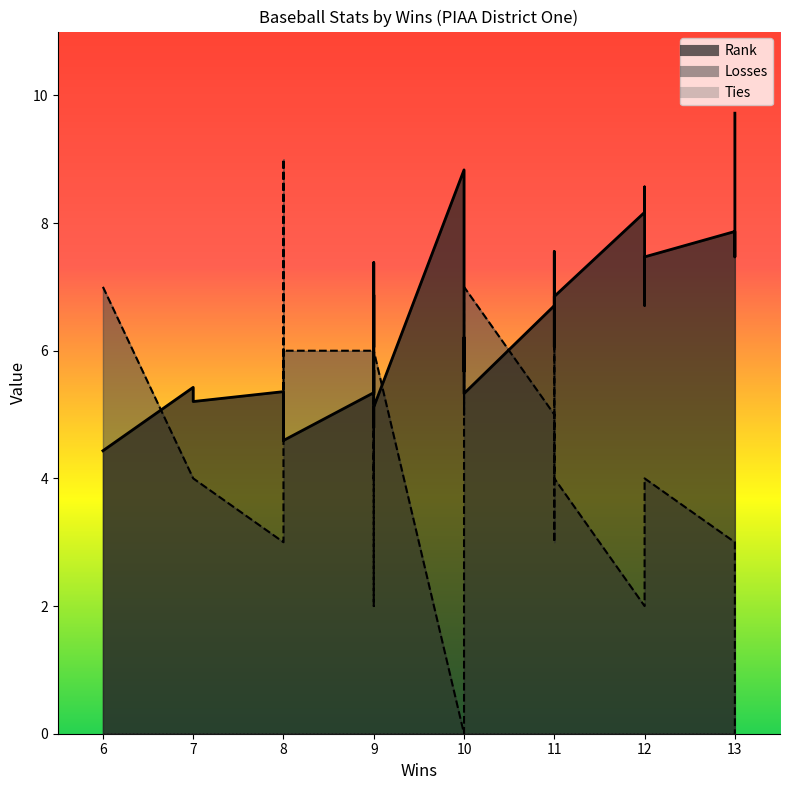

List the series in order of their overall mean, highest first.

Rank, Losses, Ties